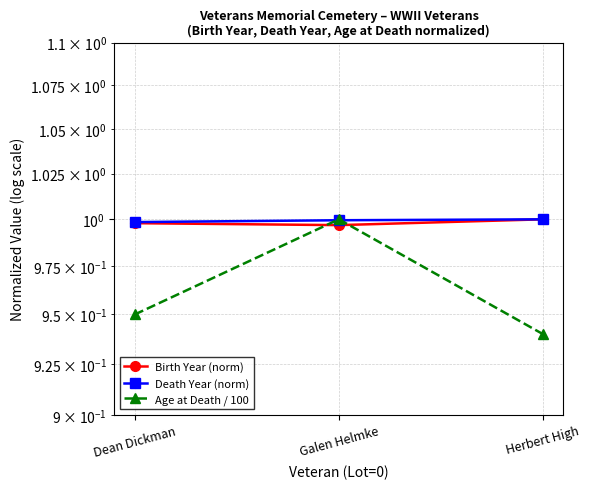

The Birth Year (norm) series shows 1.7 at Galen Helmke. True or false?

False